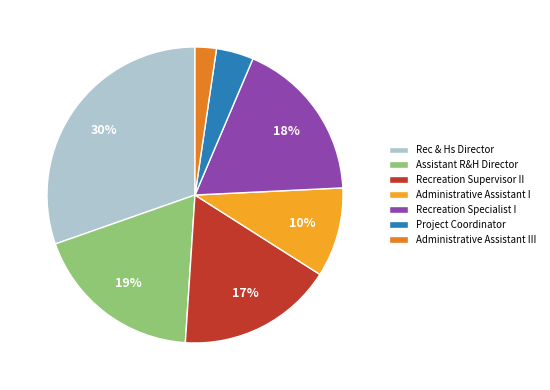

To the nearest percent, what is the combined percentage of Recreation Supervisor II and Administrative Assistant III?

19%